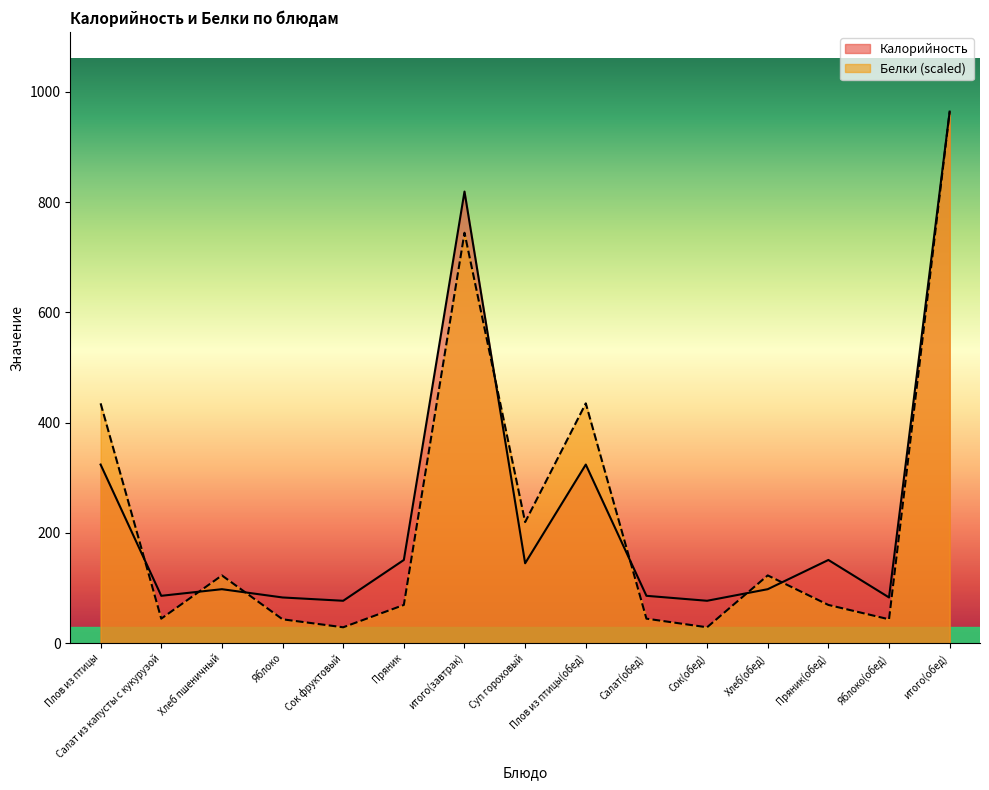

Is it true that Калорийность equals 145.0 at Суп гороховый?

True